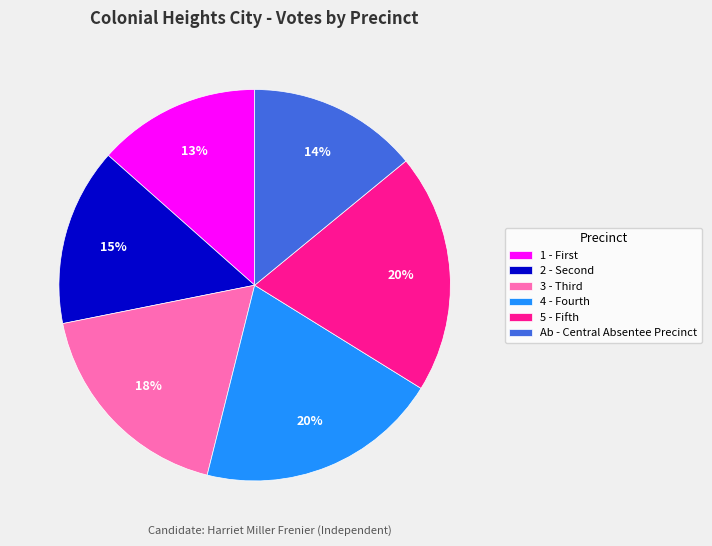

Does any single category account for the majority?

No